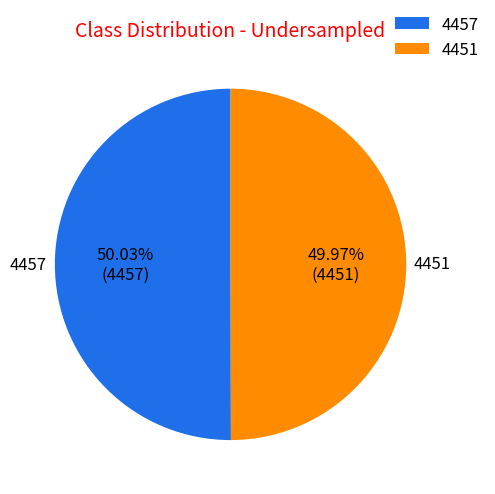

Is there a majority slice in this chart?

Yes